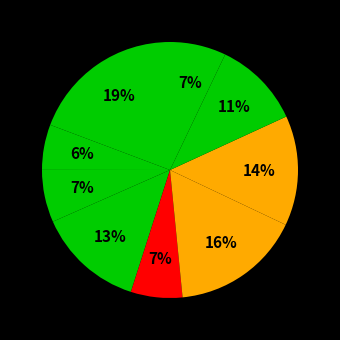

Count the number of slices in the pie.

9